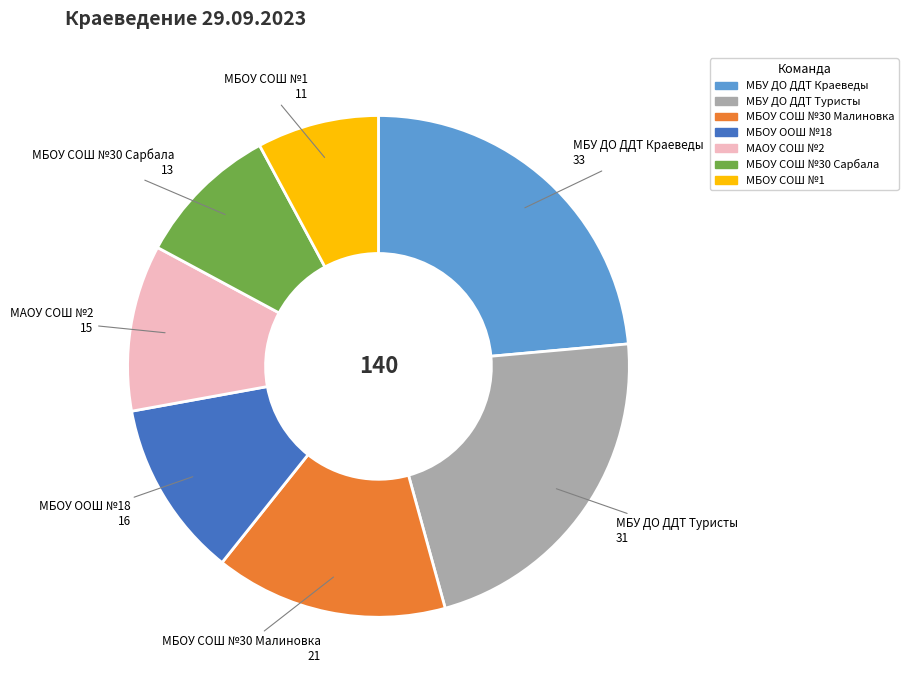

True or false: МАОУ СОШ №2 accounts for 1% of the total.

False